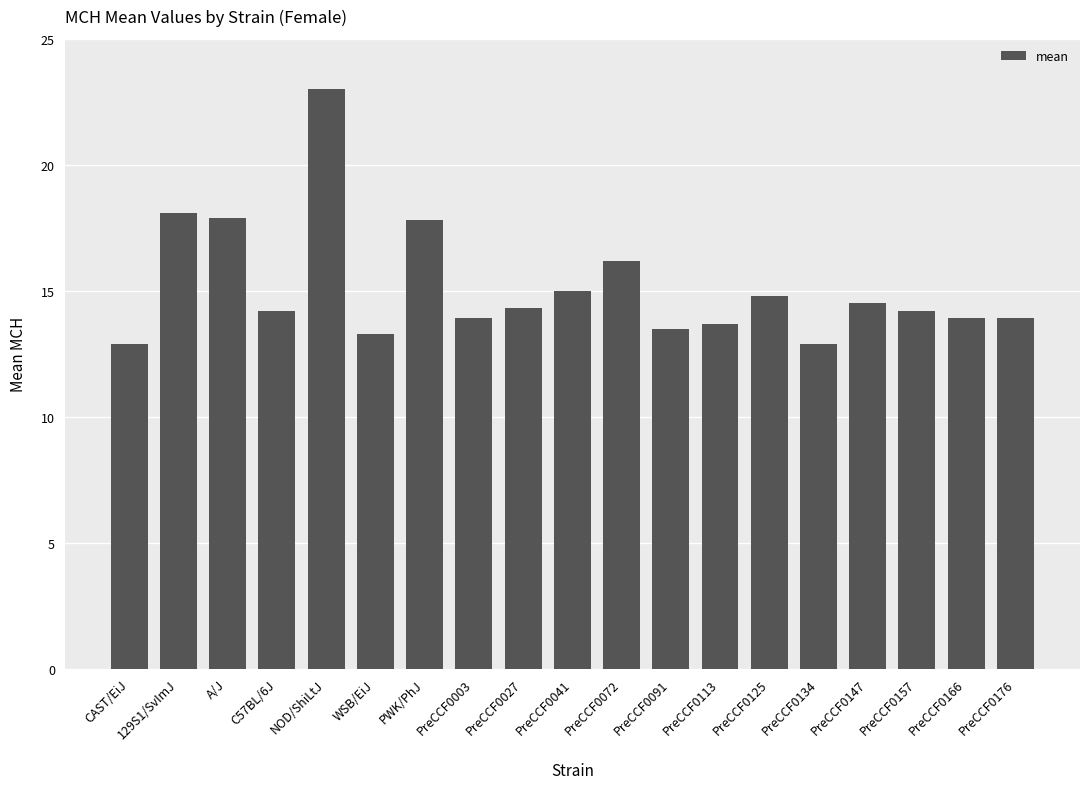

Is it true that the value at PreCCF0091 is 13.5?

True